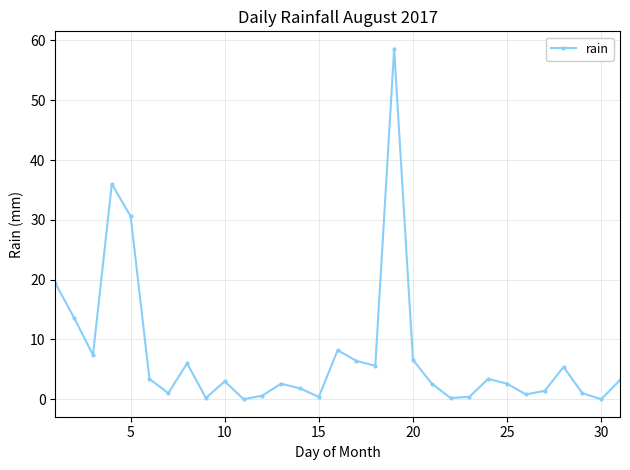

How many lines are shown in the chart?

1